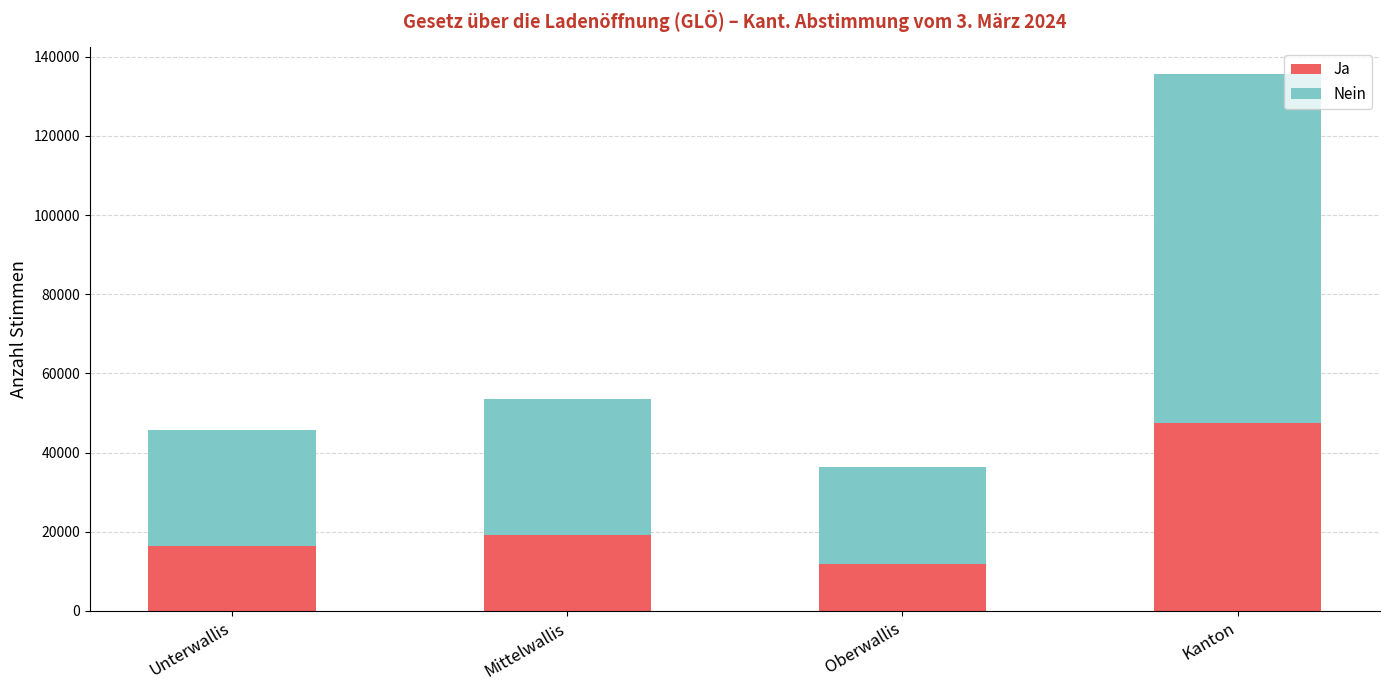

Count the number of categories in the chart.

4